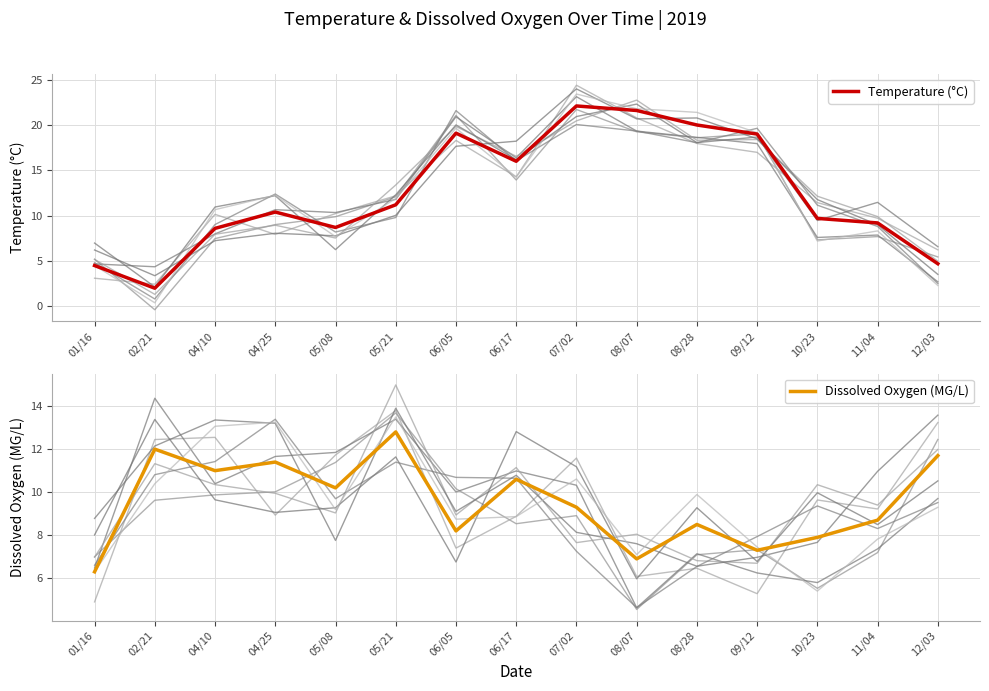

List the series in order of their overall mean, highest first.

Temperature (°C), Dissolved Oxygen (MG/L)